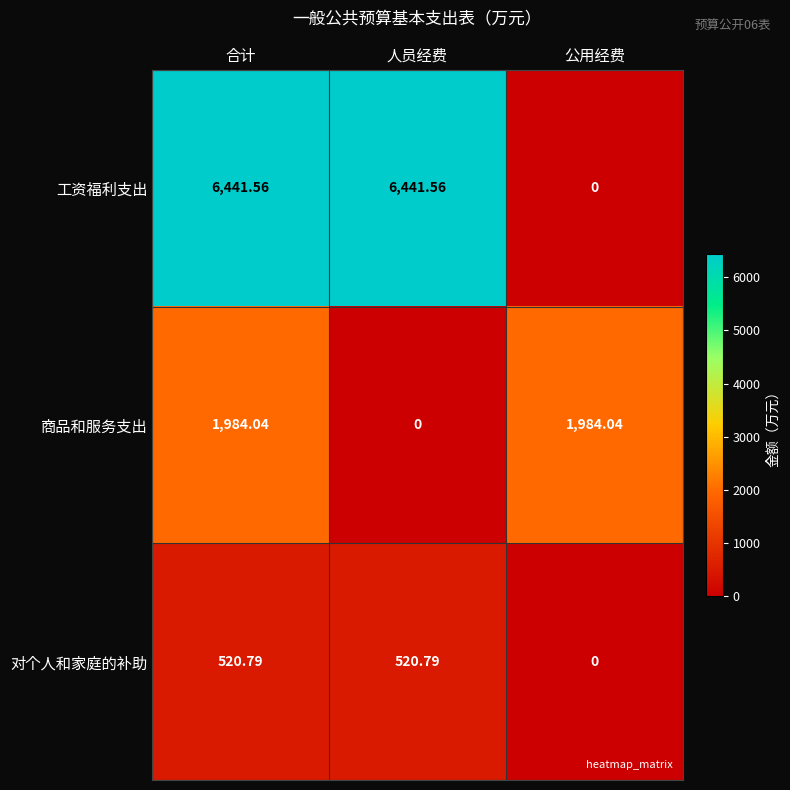

Which series changed the most between 人员经费 and 公用经费?

工资福利支出